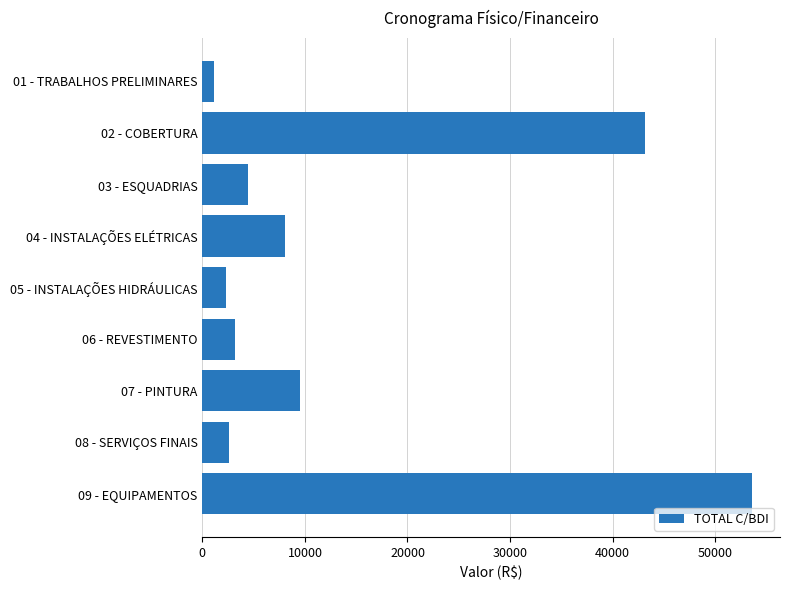

Which category has the highest value across all series?

09 - EQUIPAMENTOS